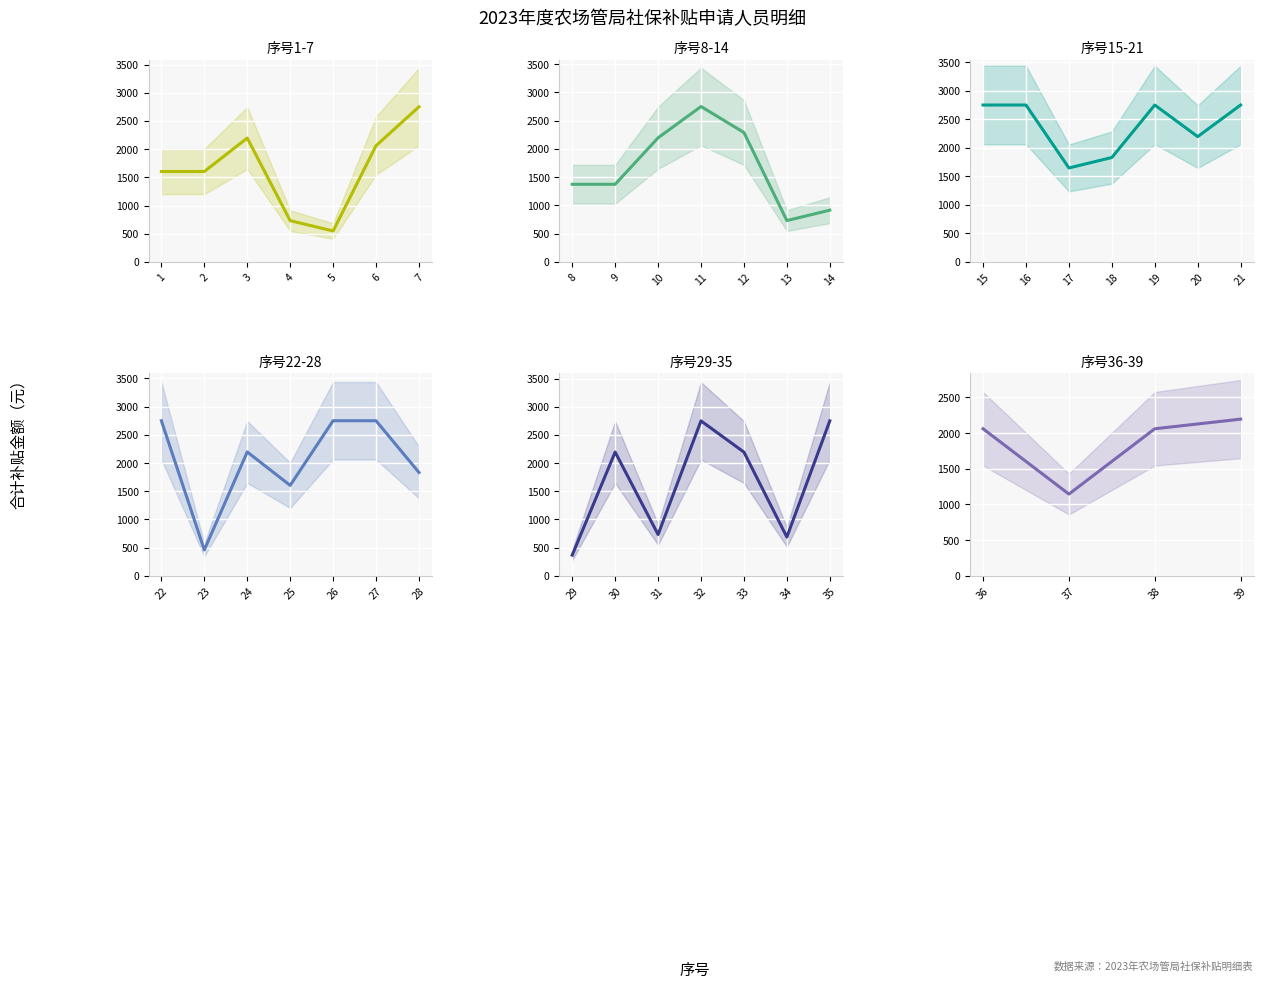

Where is the first local minimum?

5